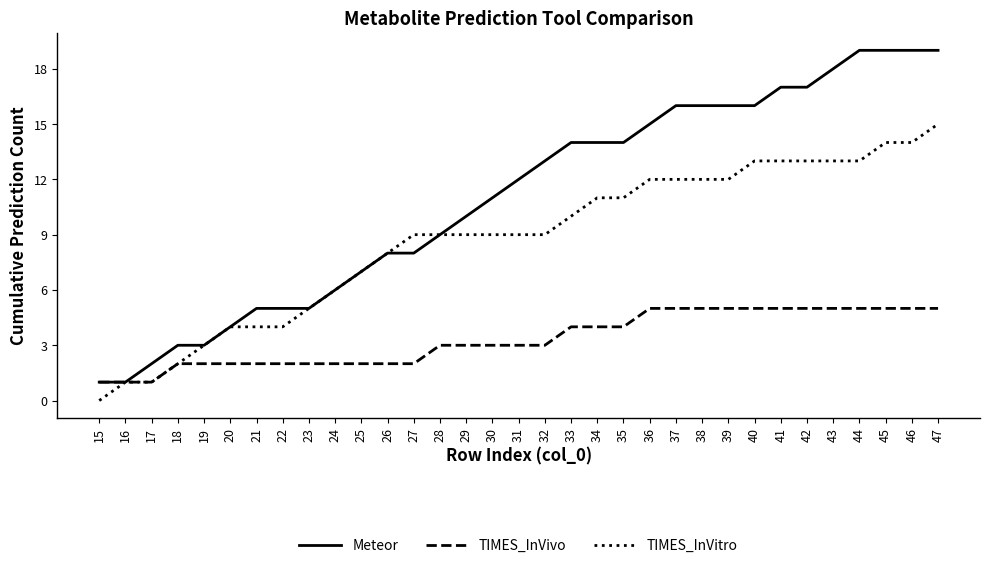

What is the sum of the TIMES_InVivo values at 42 and 25?

7